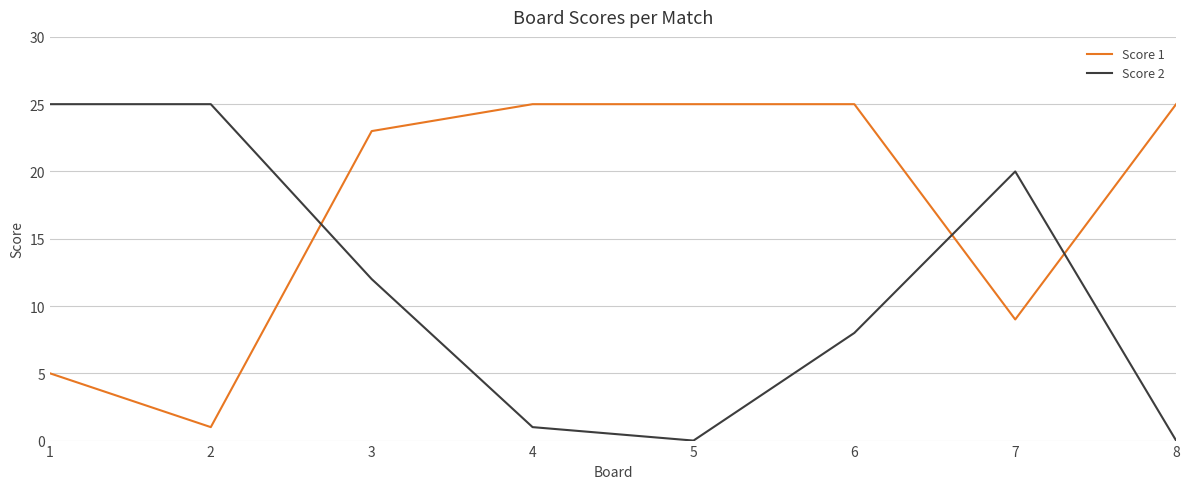

At 7, list the series in order from smallest to largest.

Score 1, Score 2